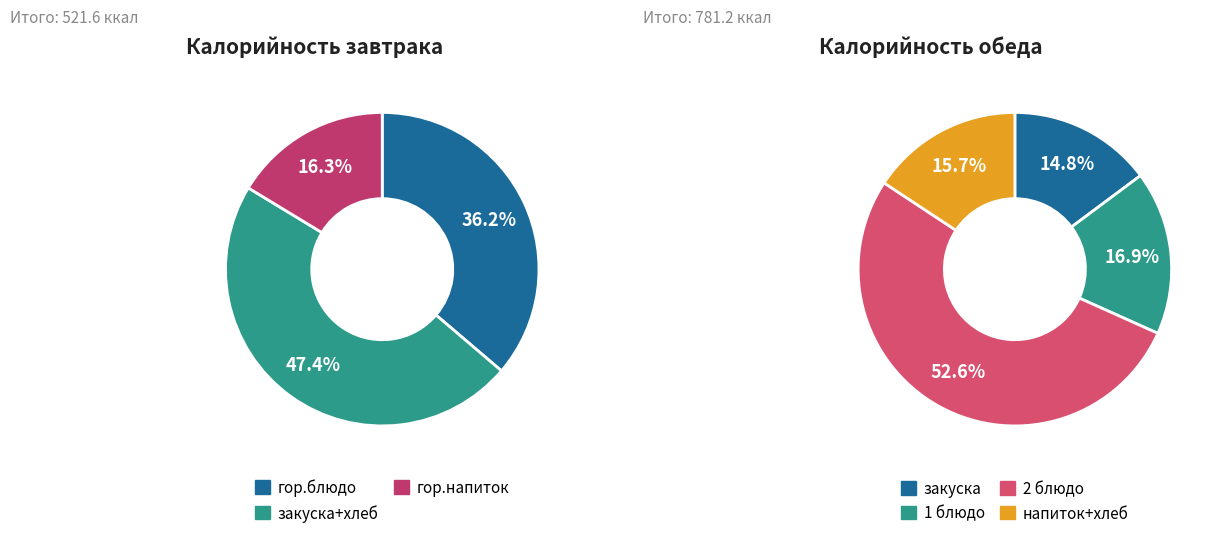

Rank the categories by value from highest to lowest.

Обед (2 блюдо), Завтрак (закуска+хлеб), Завтрак (гор.блюдо), Обед (1 блюдо), Обед (напиток+хлеб), Обед (закуска), Завтрак (гор.напиток)